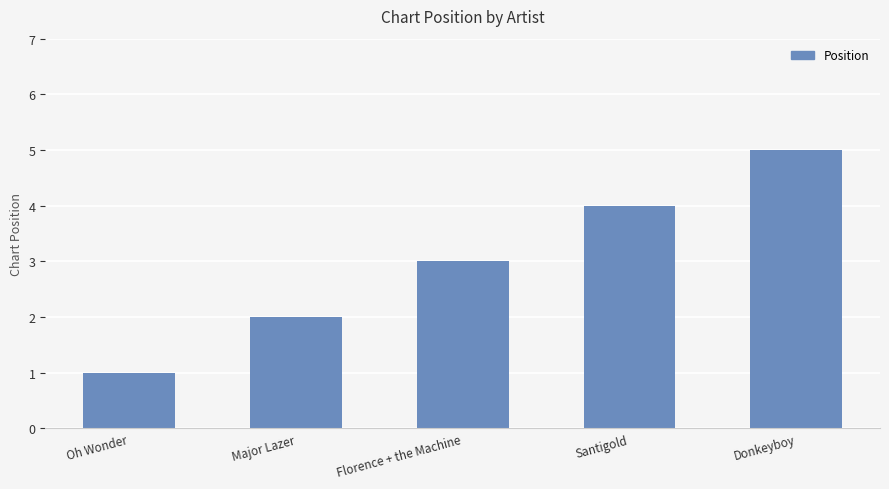

What is the label of the 1st bar from the left?

Oh Wonder